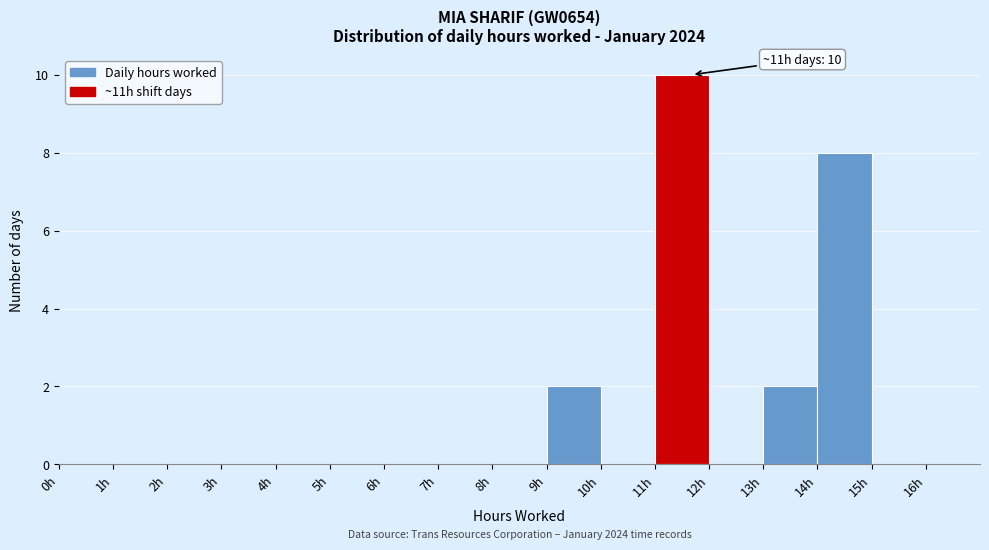

Over which range of the x-axis is the bar tallest?

11 to 12